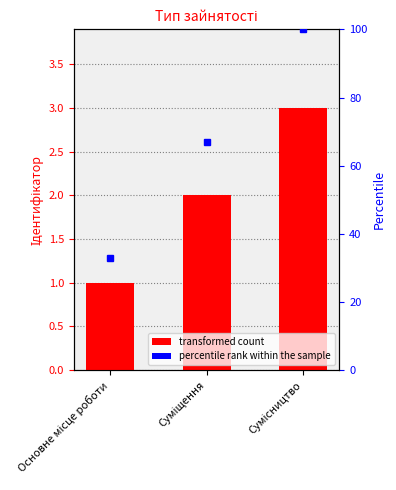

What position from the right is Суміщення?

2